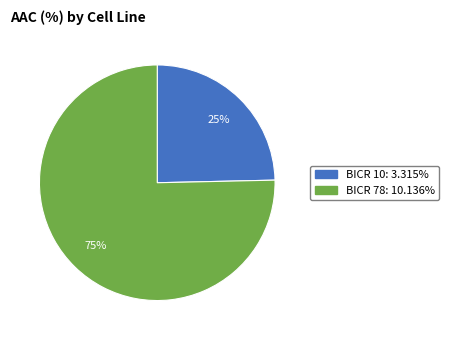

What is the ratio of the value at BICR 10 to the value at BICR 78?

0.3